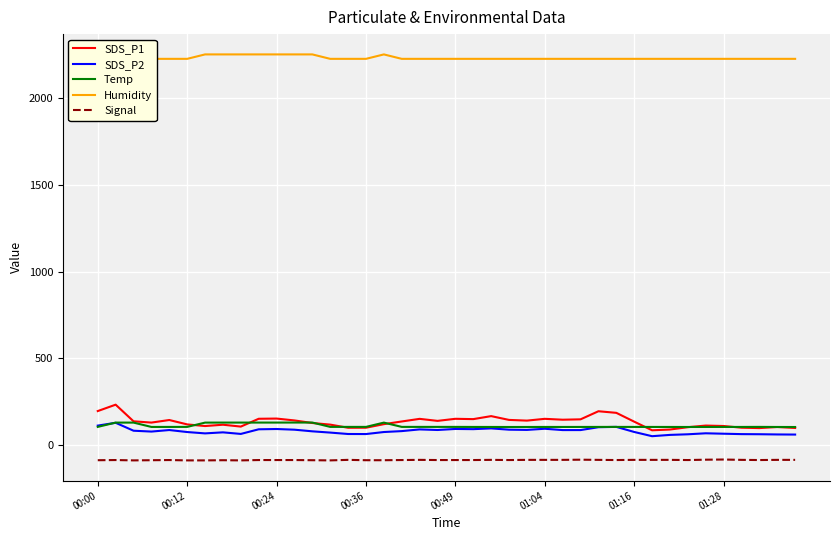

How many data points in SDS_P1 are less than 134?

20